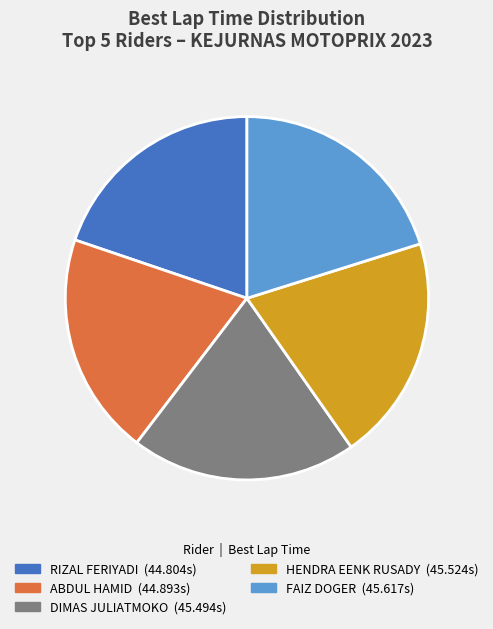

Does any single category account for the majority?

No